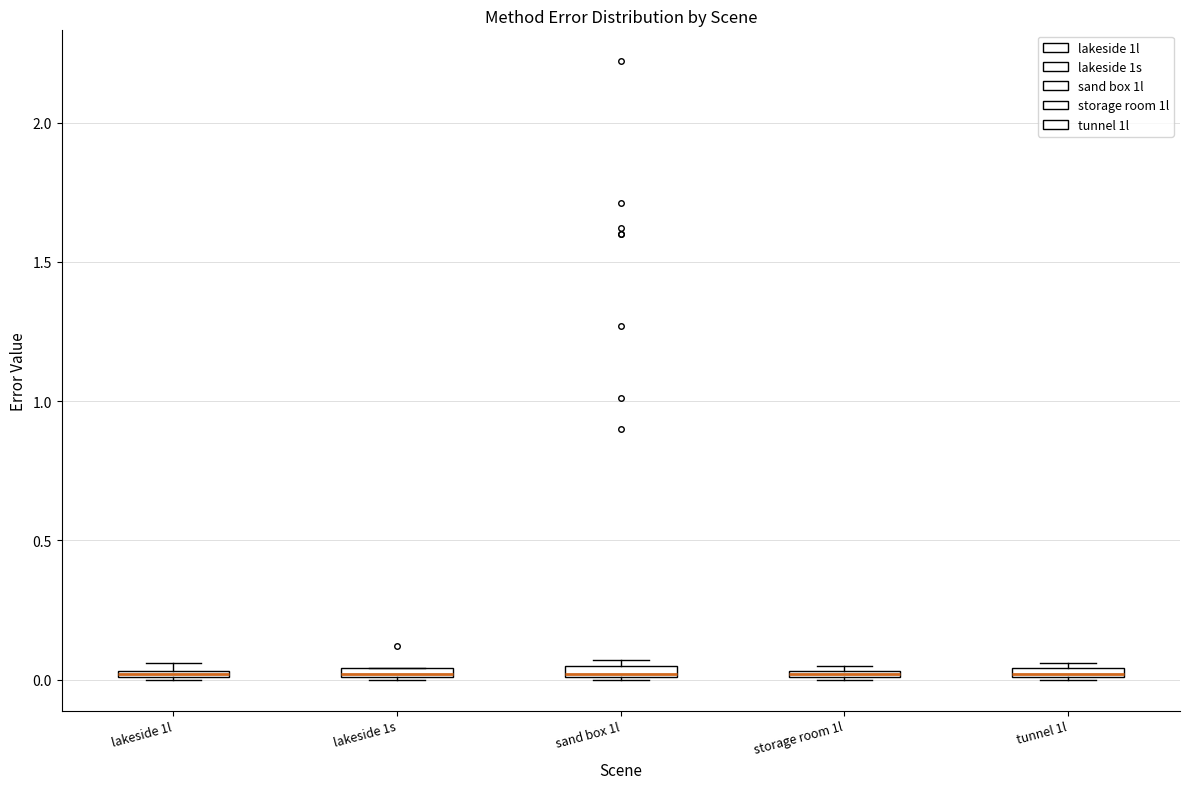

Where is the lower edge of the box for lakeside 1l on the y-axis? The values are not printed on the chart, so give them approximately, as read against the axis.

0.00